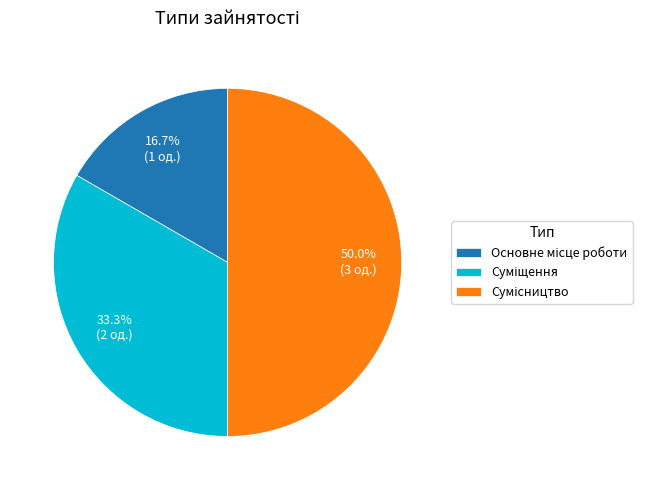

Rank the categories by value from highest to lowest.

Сумісництво, Суміщення, Основне місце роботи